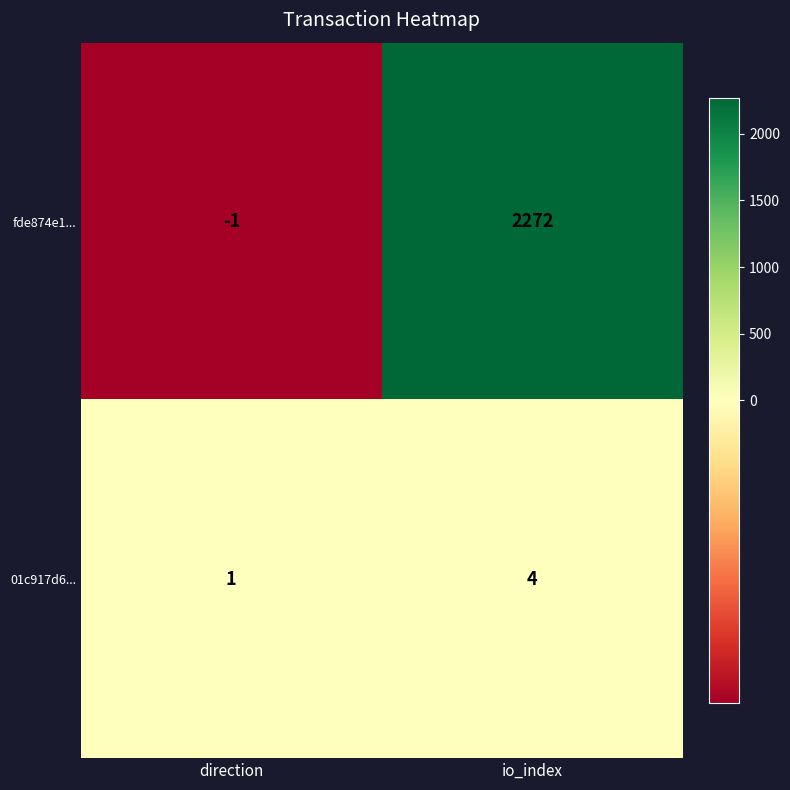

Which series changed the most between direction and io_index?

fde874e1...